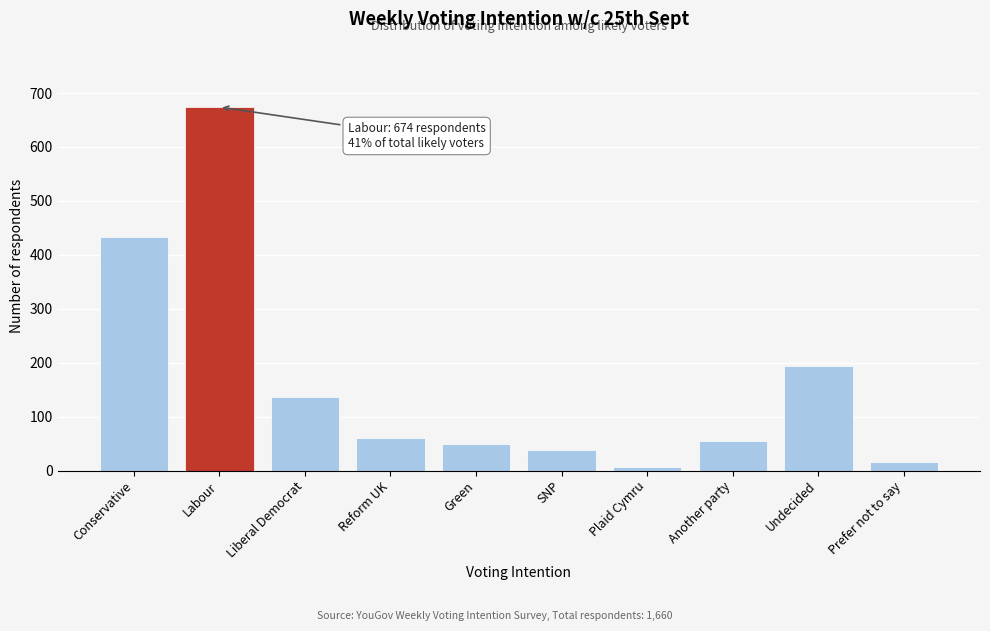

Reading left to right, list all the values displayed in this chart.

433	674	136	60	49	38	7	54	194	15